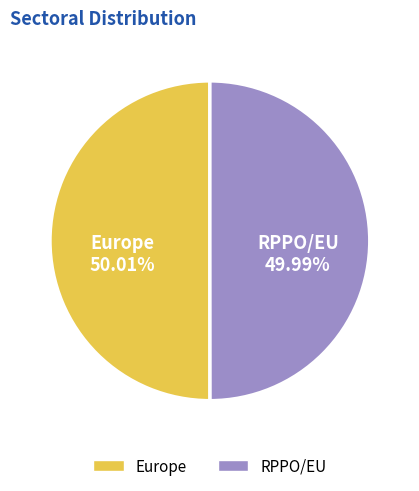

Does any single category account for the majority?

Yes